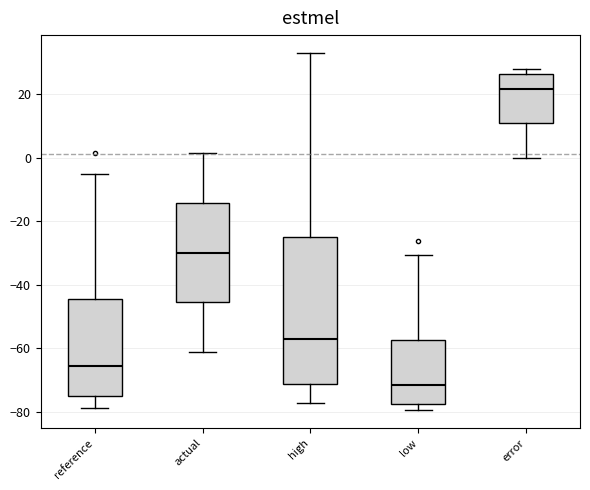

Which box has the highest median line?

error